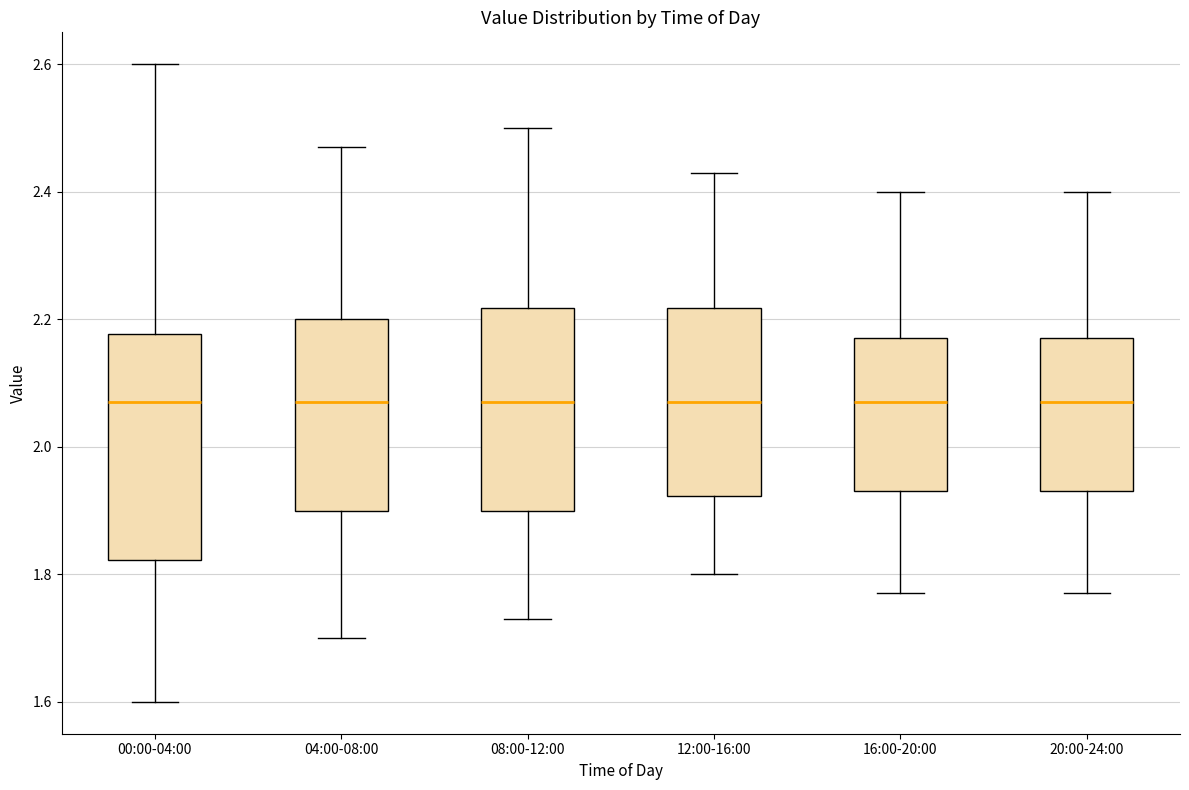

Reading left to right, read every box against the y-axis: the position of its median line, the range the box covers, and the ends of its whiskers. The values are not printed on the chart, so give them approximately, as read against the axis.

00:00-04:00: median 2.08, box 1.82 to 2.18, whiskers 1.60 to 2.60
04:00-08:00: median 2.08, box 1.90 to 2.20, whiskers 1.70 to 2.48
08:00-12:00: median 2.08, box 1.90 to 2.22, whiskers 1.74 to 2.50
12:00-16:00: median 2.08, box 1.92 to 2.22, whiskers 1.80 to 2.44
16:00-20:00: median 2.08, box 1.94 to 2.18, whiskers 1.78 to 2.40
20:00-24:00: median 2.08, box 1.94 to 2.18, whiskers 1.78 to 2.40